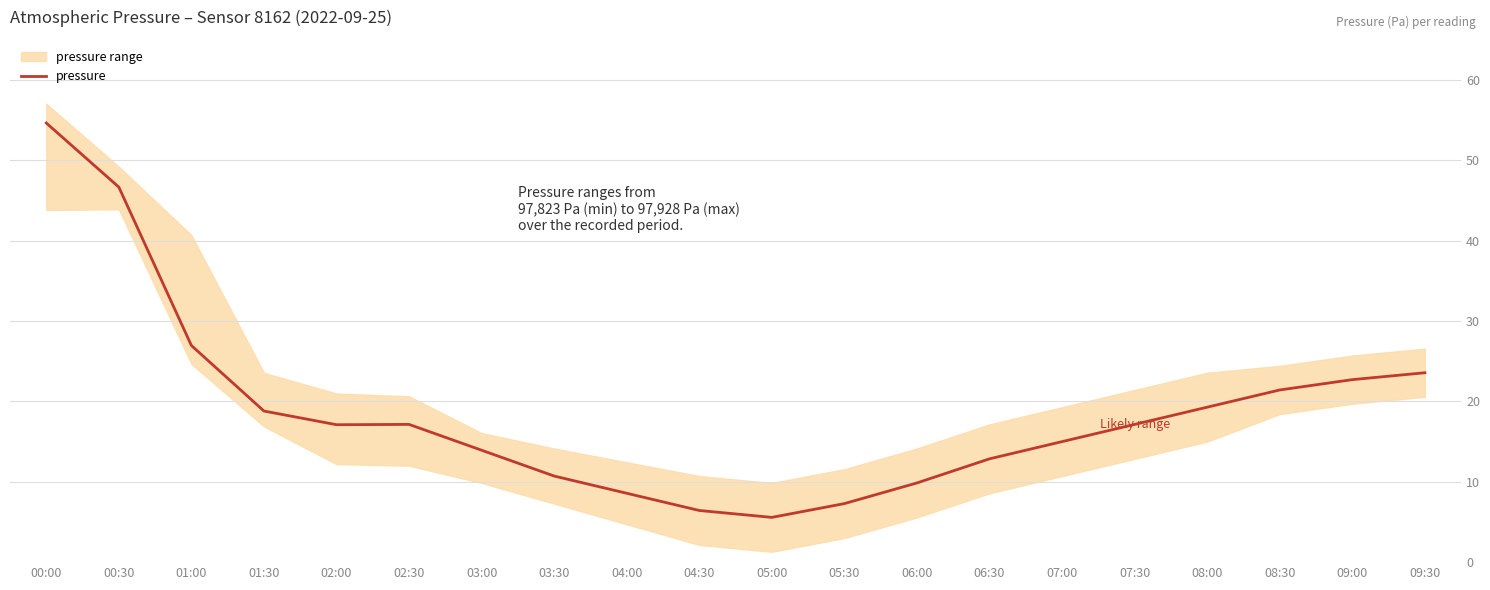

Is it true that the value at 09:00 is 8.0?

False